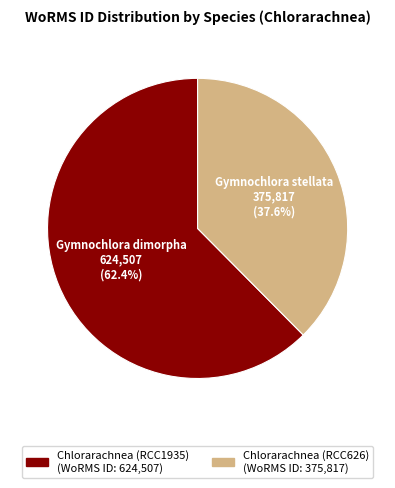

To the nearest percent, what percentage of the pie is Chlorarachnea (RCC626)?

38%